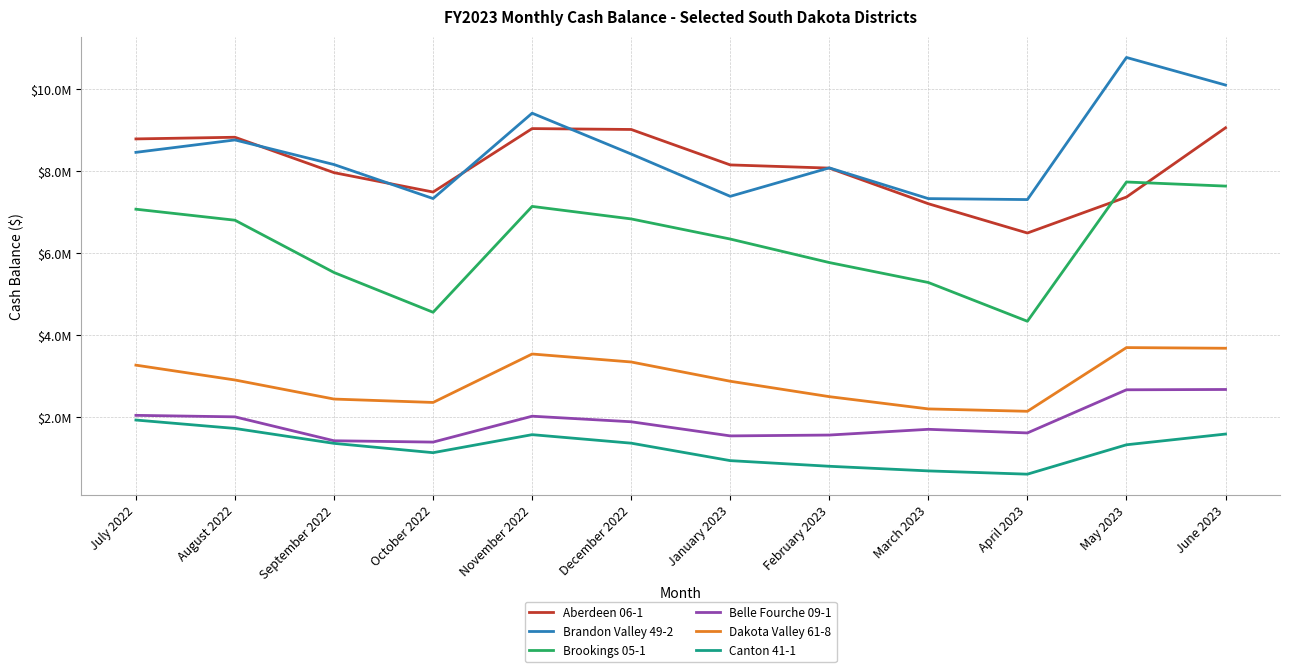

List the labels in order of Aberdeen 06-1 value, smallest first.

April 2023, March 2023, May 2023, October 2022, September 2022, February 2023, January 2023, July 2022, August 2022, December 2022, November 2022, June 2023